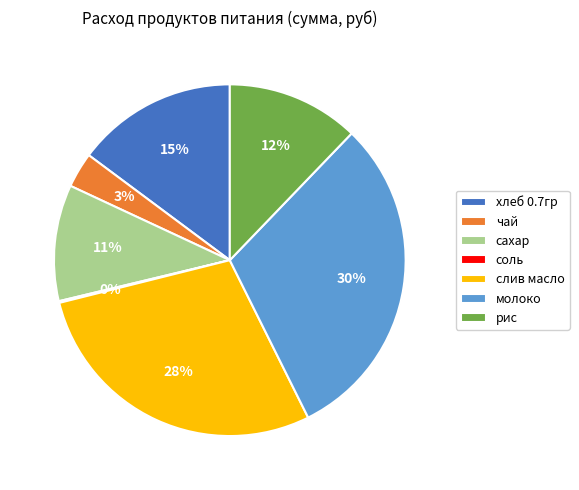

What percentage is the молоко slice, to the nearest percent?

30%